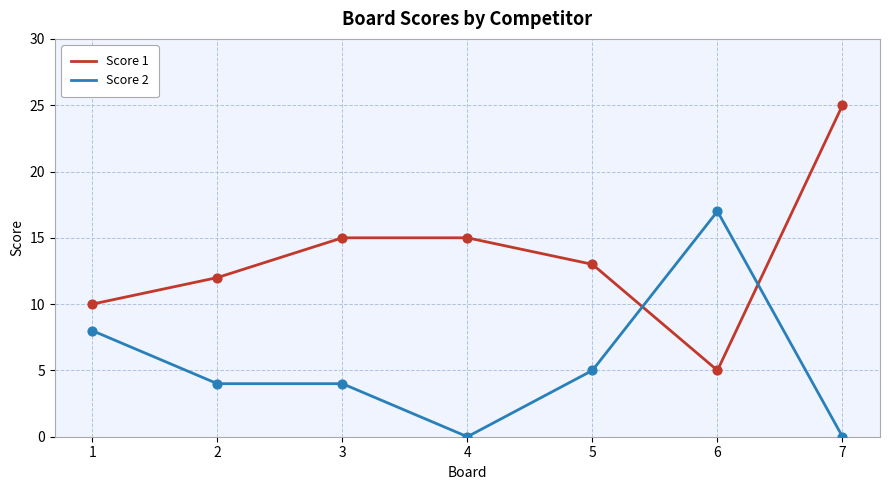

Is the value of Score 2 at 7 greater than the value of Score 1 at 7?

No